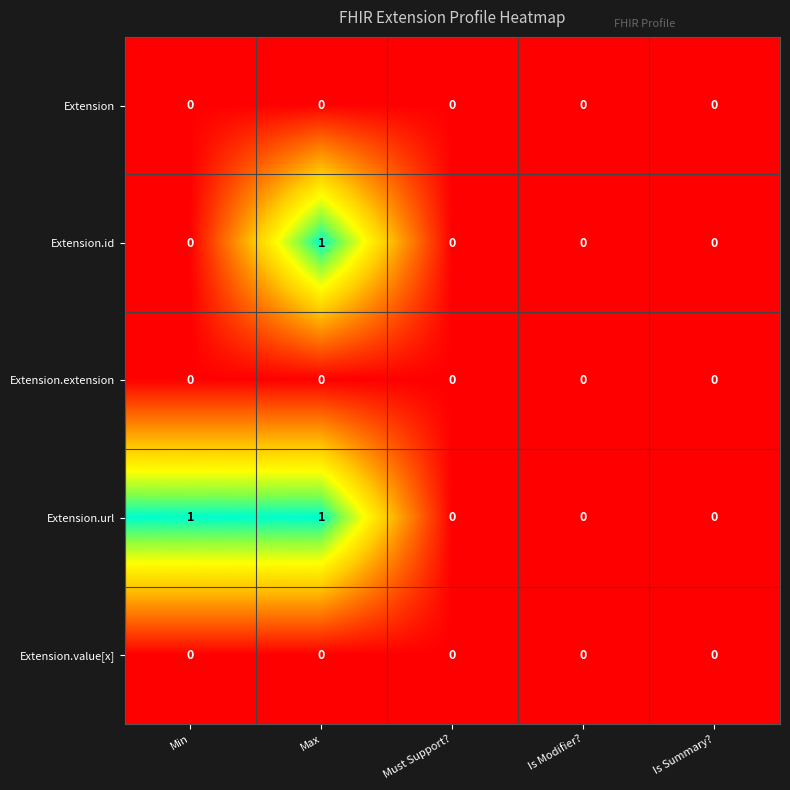

At which category is the sum across all series the highest?

Max